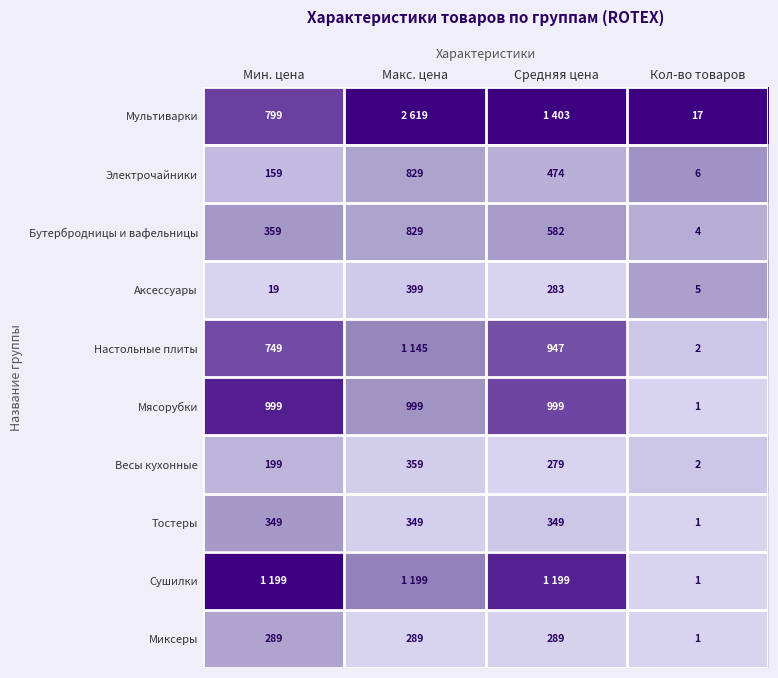

At which category does the chart reach its peak across all series?

Макс. цена